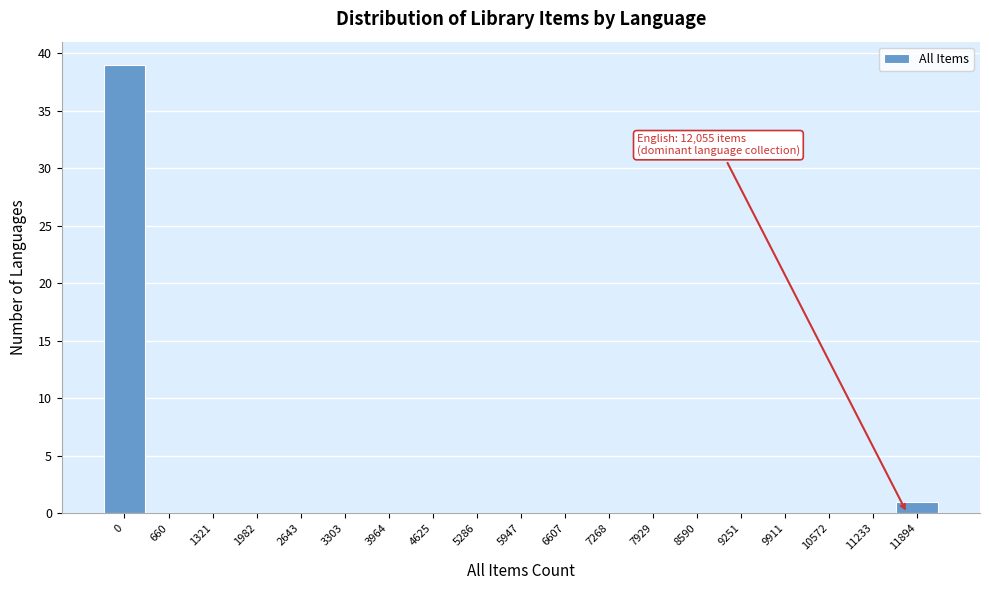

Reading left to right, what are all the values shown in this chart?

0=39	660=0	1321=0	1982=0	2643=0	3303=0	3964=0	4625=0	5286=0	5947=0	6607=0	7268=0	7929=0	8590=0	9251=0	9911=0	10572=0	11233=0	11894=1